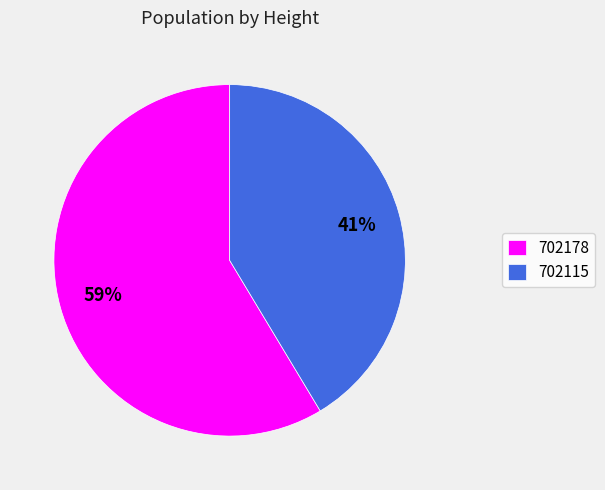

Do 702178 and 702115 together represent more than half of the pie?

Yes